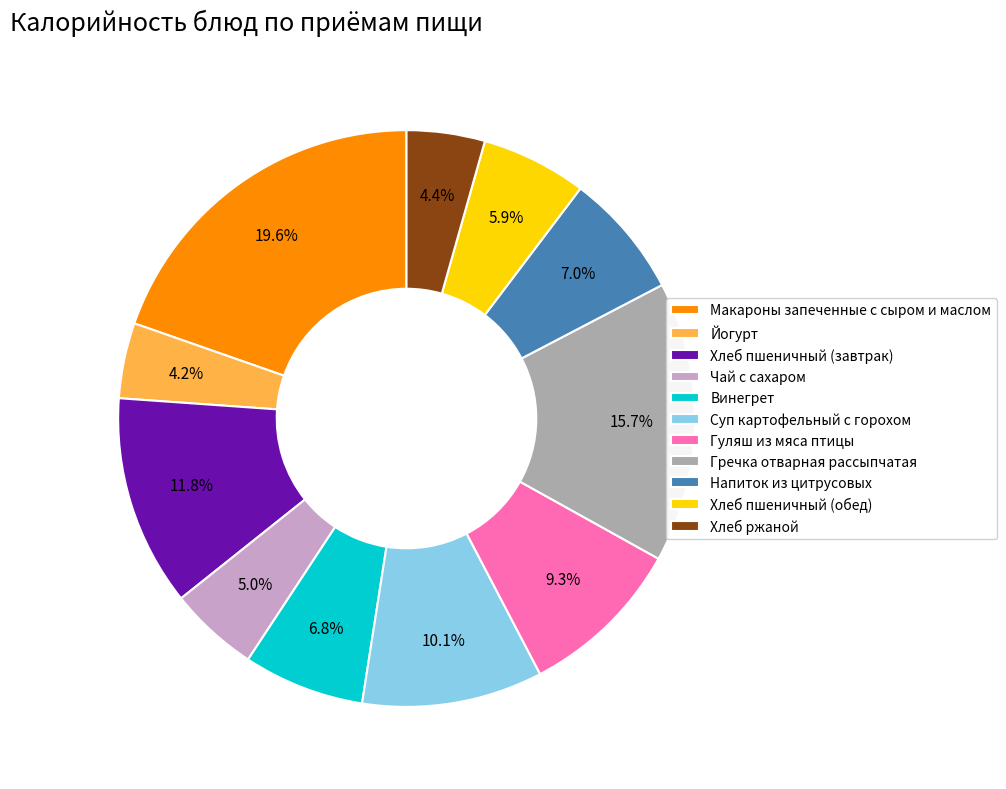

Count the number of slices in the pie.

11